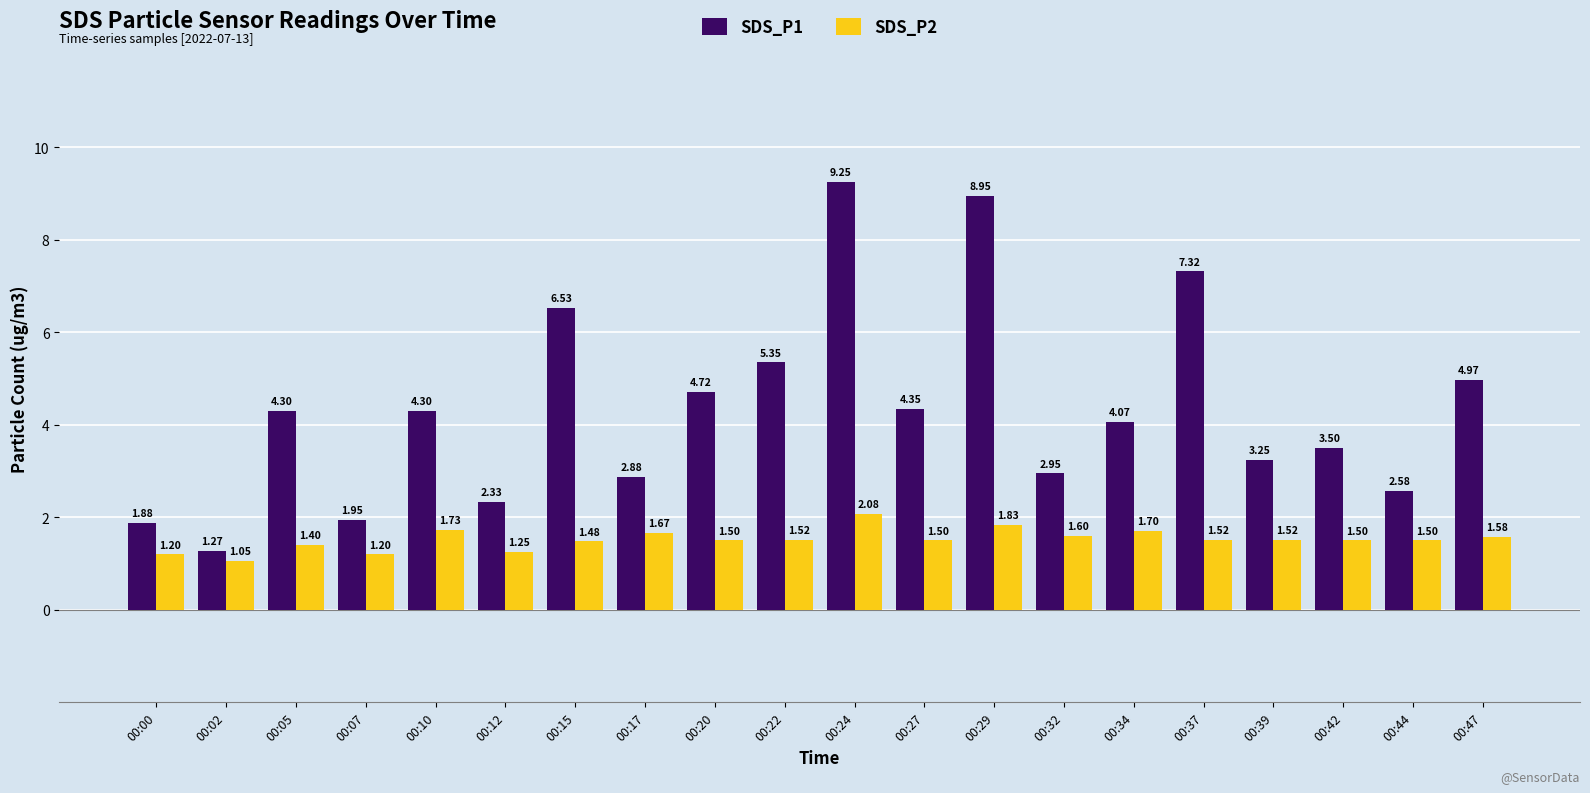

Between 00:12 and 00:15, which series saw the biggest shift?

SDS_P1